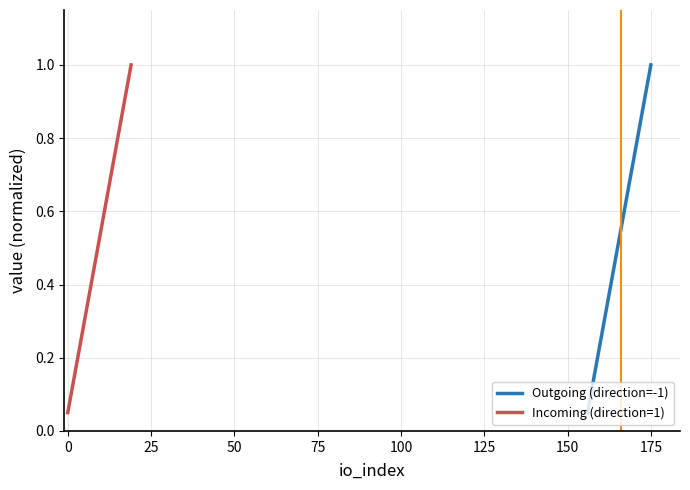

True or false: Outgoing (direction=-1) has a value of 0.2 at 175.

False